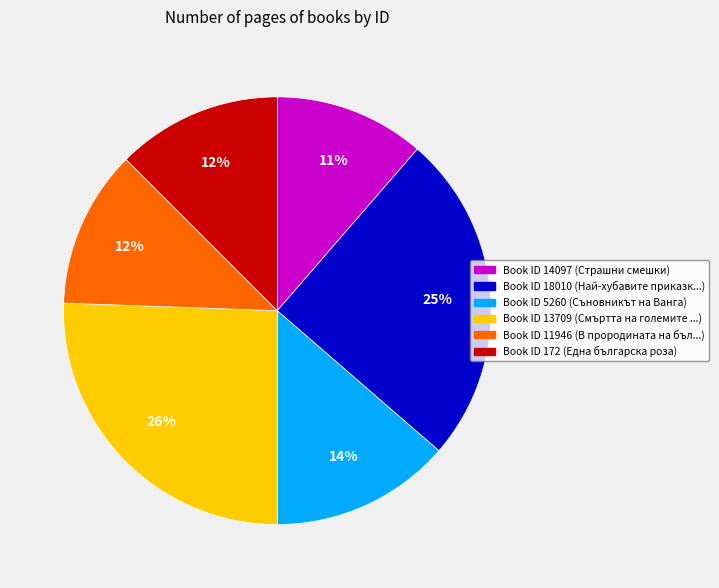

To the nearest percent, what is the average slice percentage?

17%